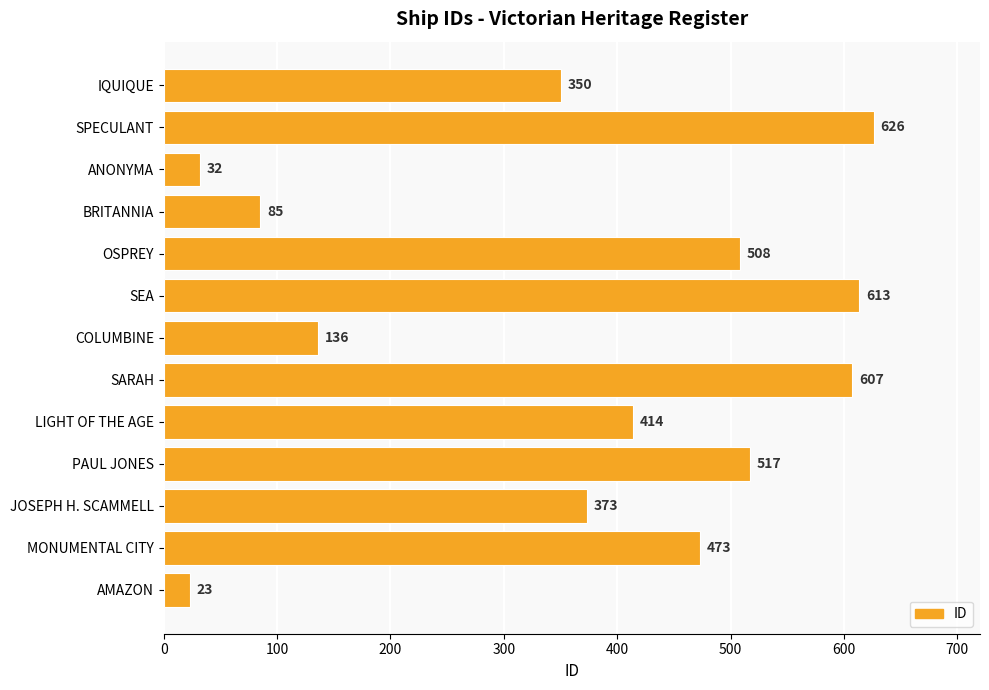

Rank the categories by value from lowest to highest.

AMAZON, ANONYMA, BRITANNIA, COLUMBINE, IQUIQUE, JOSEPH H. SCAMMELL, LIGHT OF THE AGE, MONUMENTAL CITY, OSPREY, PAUL JONES, SARAH, SEA, SPECULANT